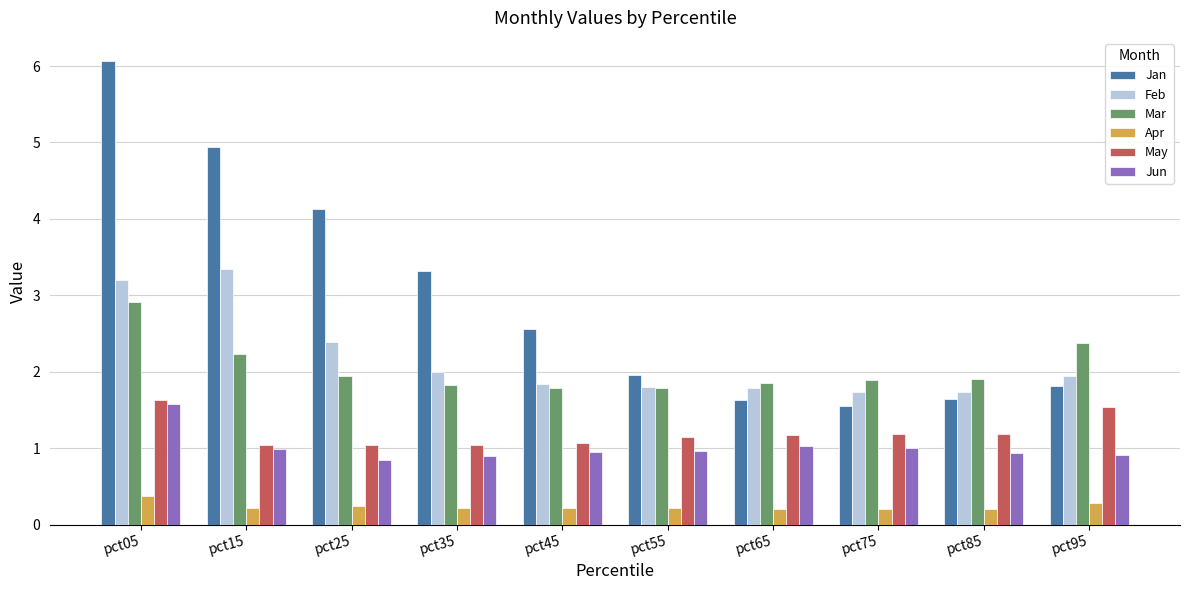

Which series has the widest spread of values?

Jan